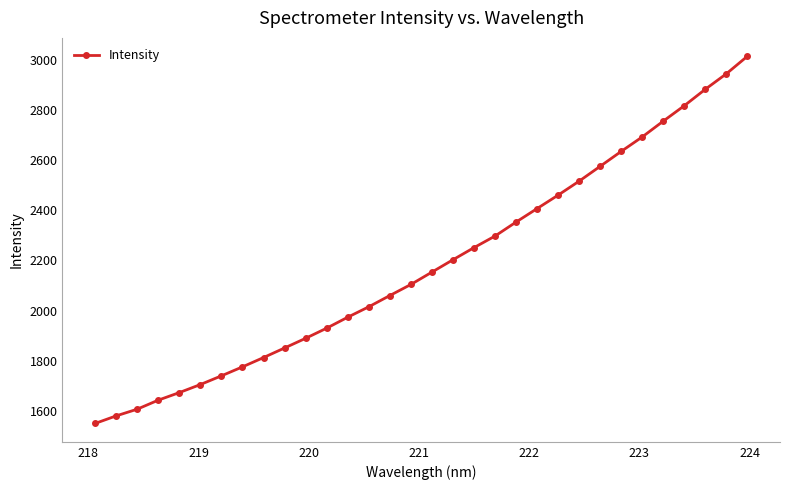

What is the smallest value displayed?

1550.8